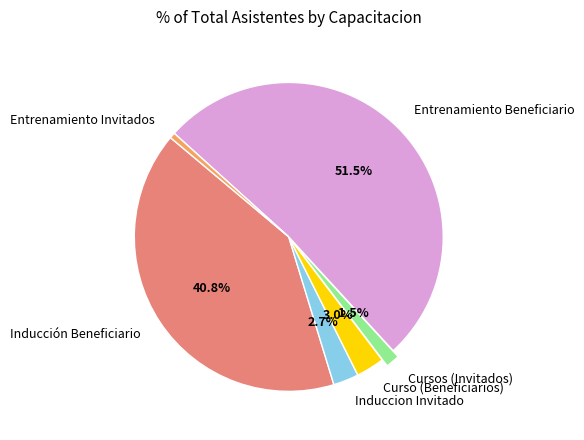

Is the sum of Cursos (Invitados) and Entrenamiento Beneficiario greater than half?

Yes